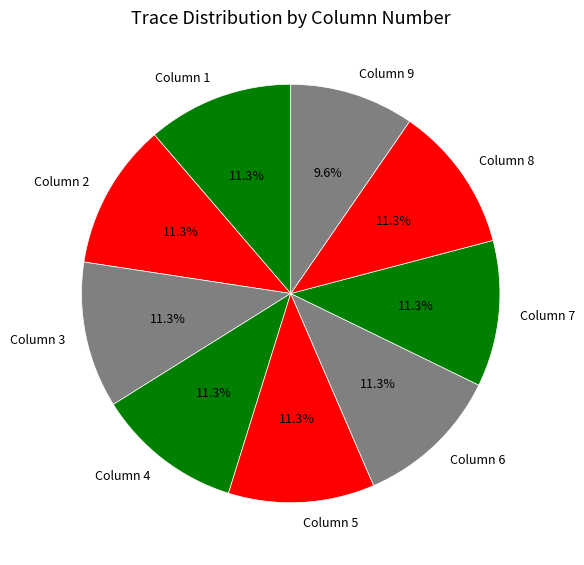

Is Column 2 the majority of the pie?

No